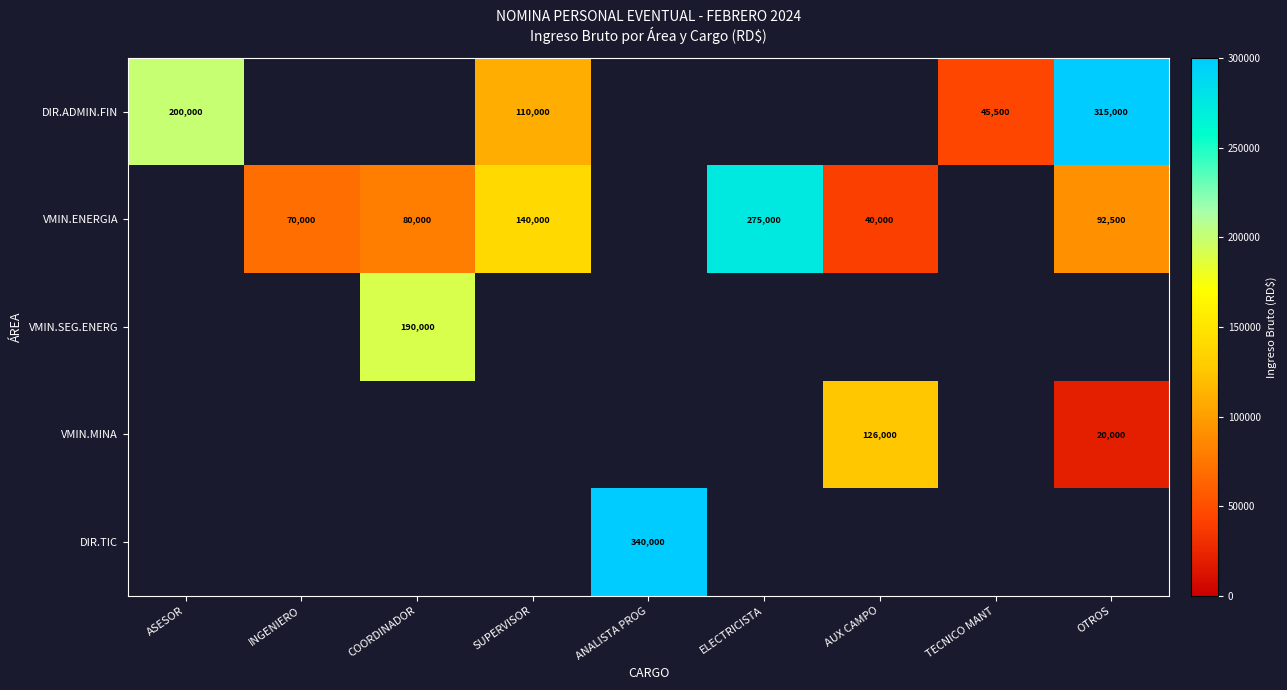

Is it true that VMIN.MINA equals 20000 at OTROS?

True